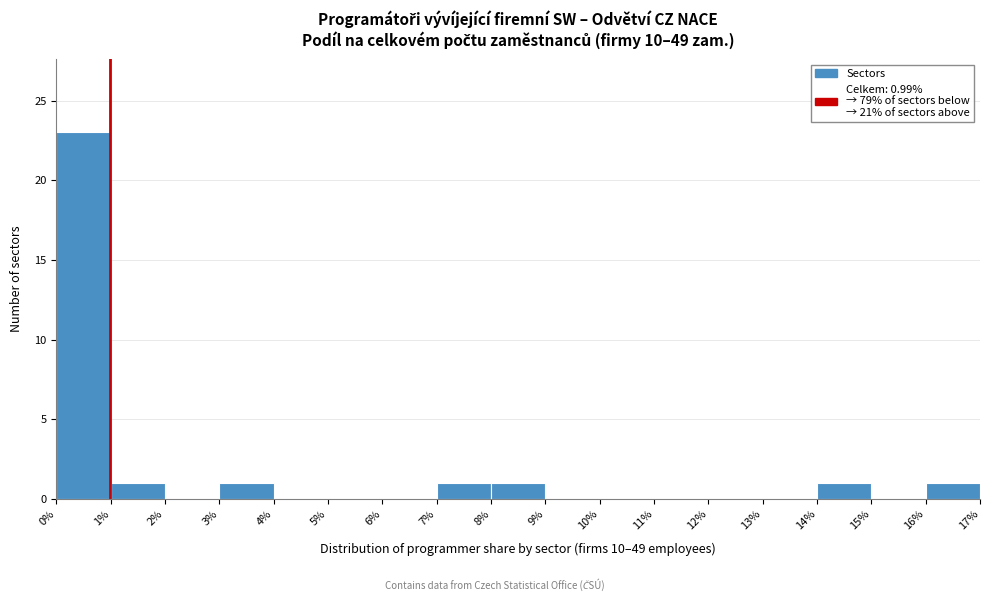

Which range on the x-axis has the tallest bar?

0% to 1%